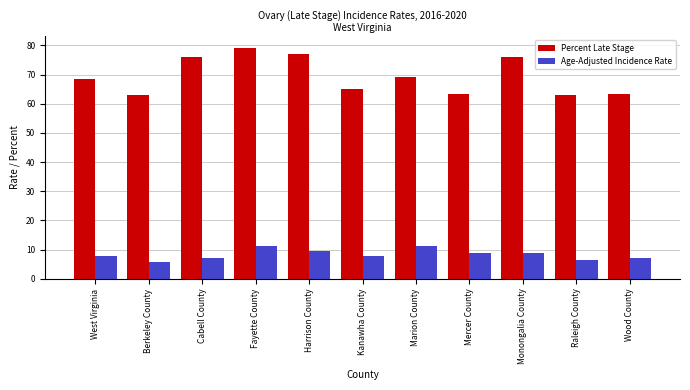

At Cabell County, list the series in order from largest to smallest.

Percent Late Stage, Age-Adjusted Incidence Rate